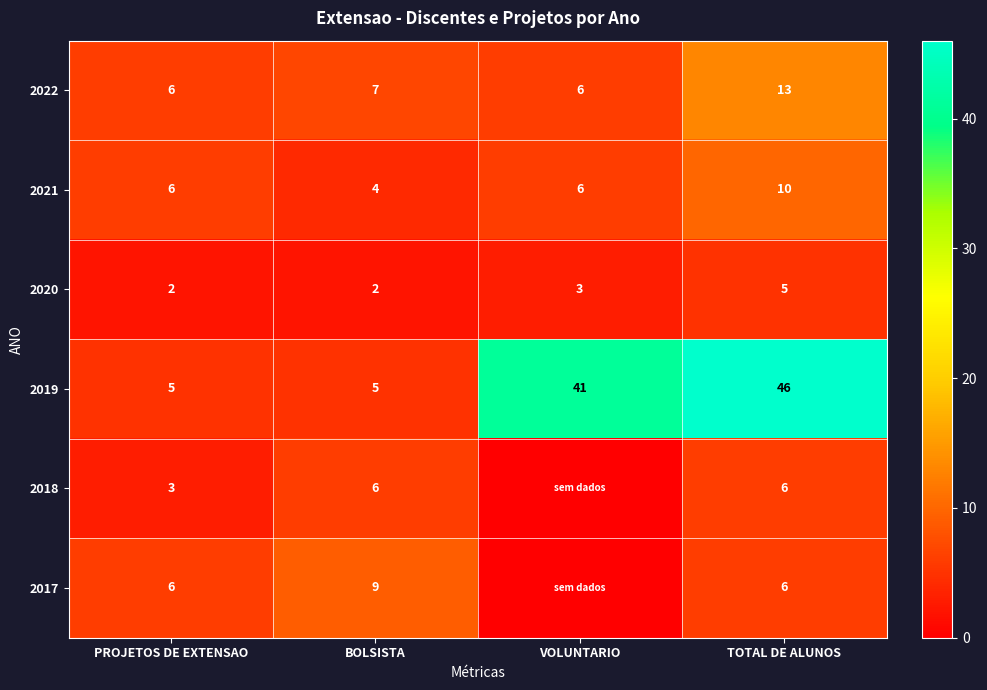

At which category is the sum across all series the highest?

TOTAL DE ALUNOS